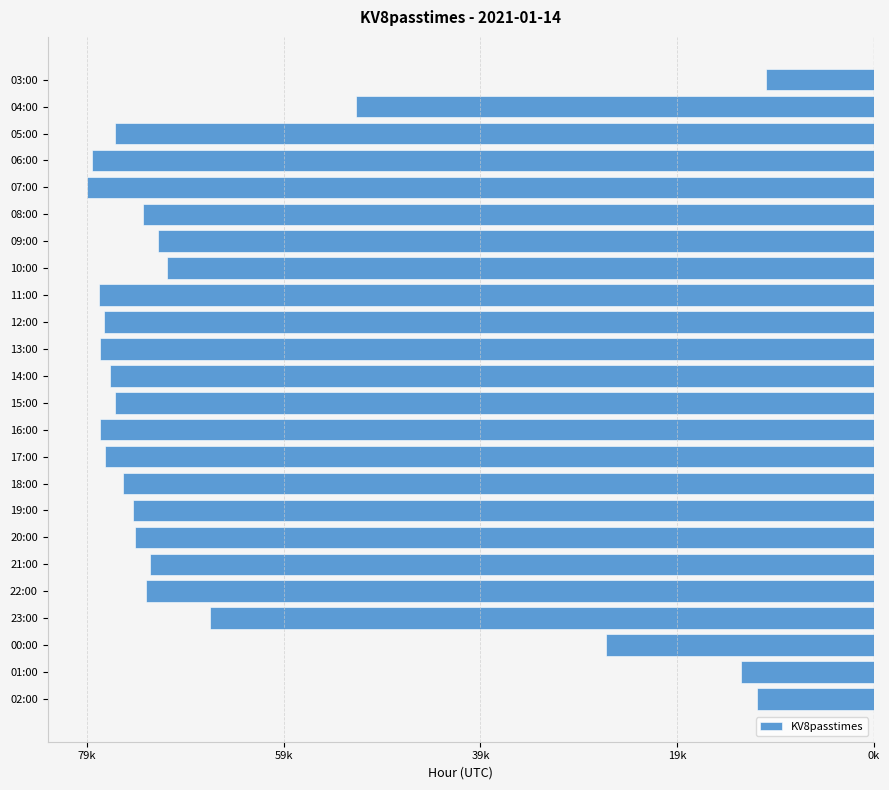

Are the bars horizontal?

Yes